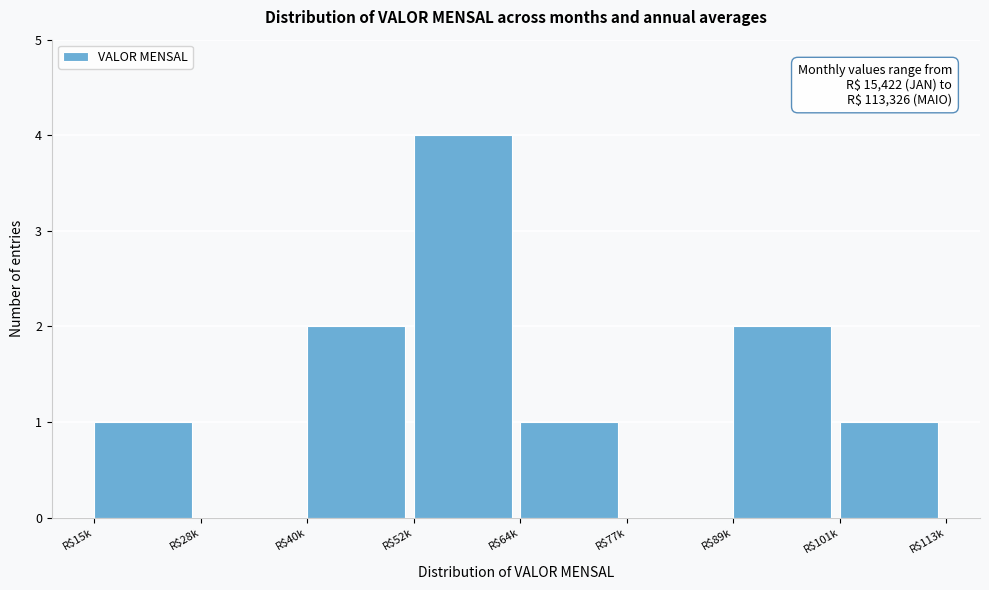

What is the sum of all values?

11